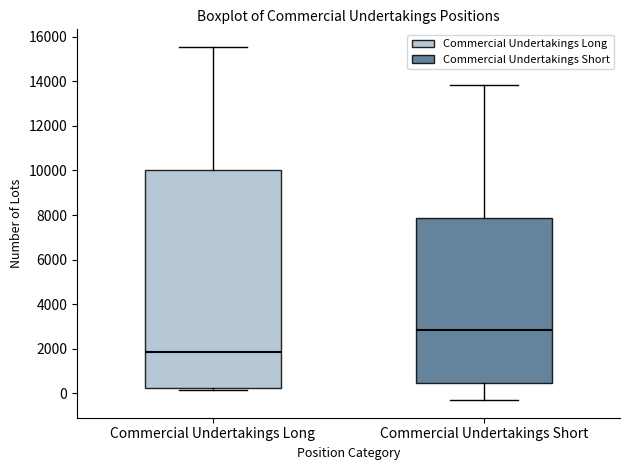

Where does the median line of the box for Commercial Undertakings Long sit on the y-axis? The values are not printed on the chart, so give them approximately, as read against the axis.

1800